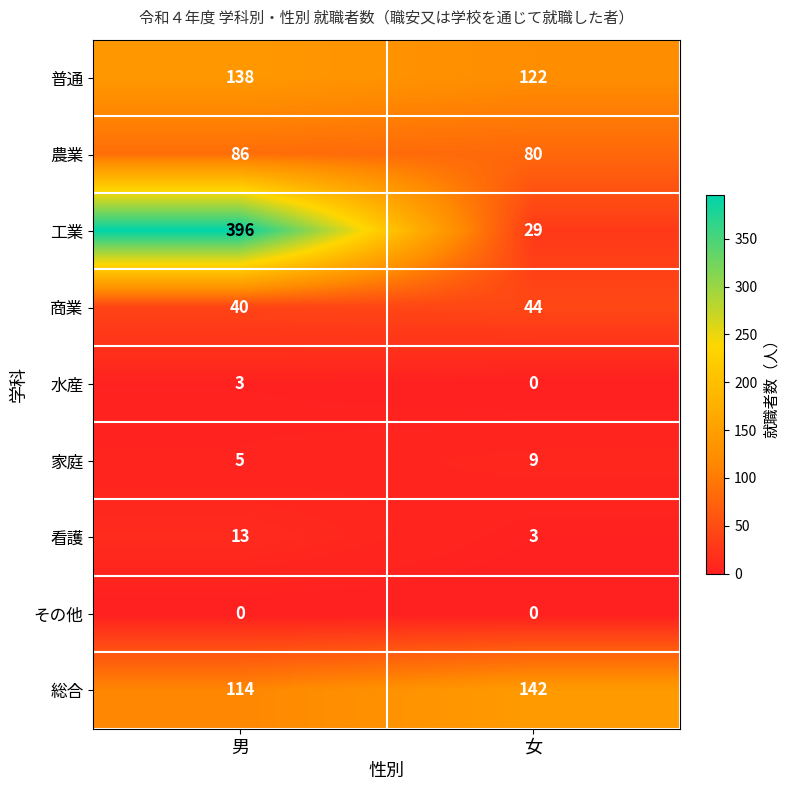

Which series has the largest range (max minus min)?

工業